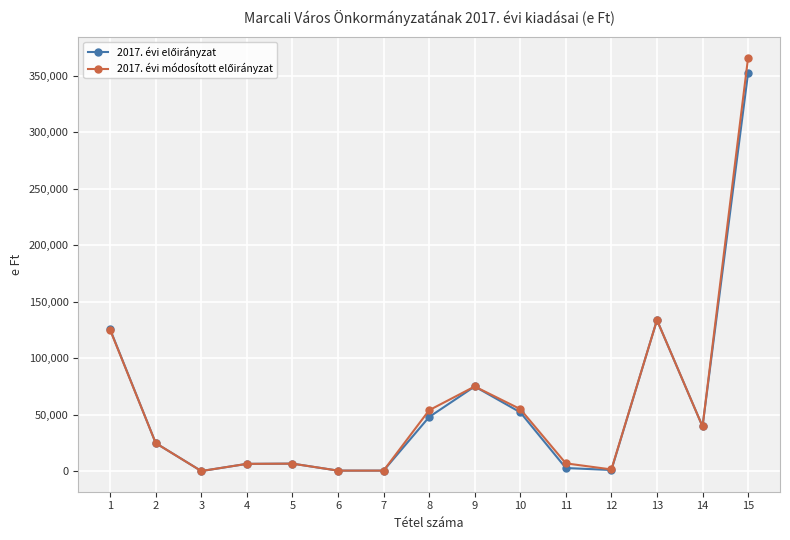

At which category is the sum across all series the highest?

15